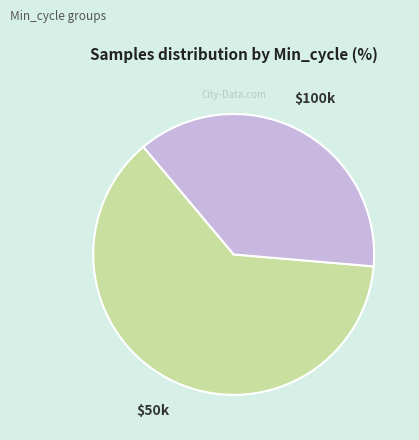

Is it true that $100k is 24% of the pie?

False